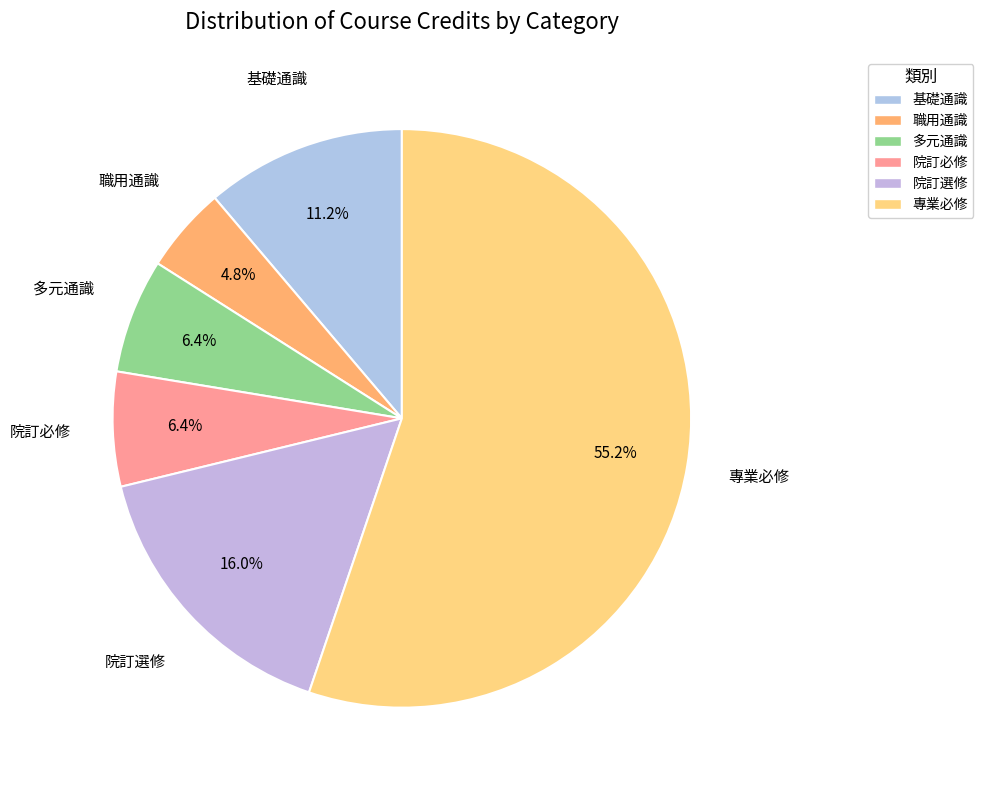

Approximately how many times larger is the value at 院訂必修 compared to 專業必修?

0.1